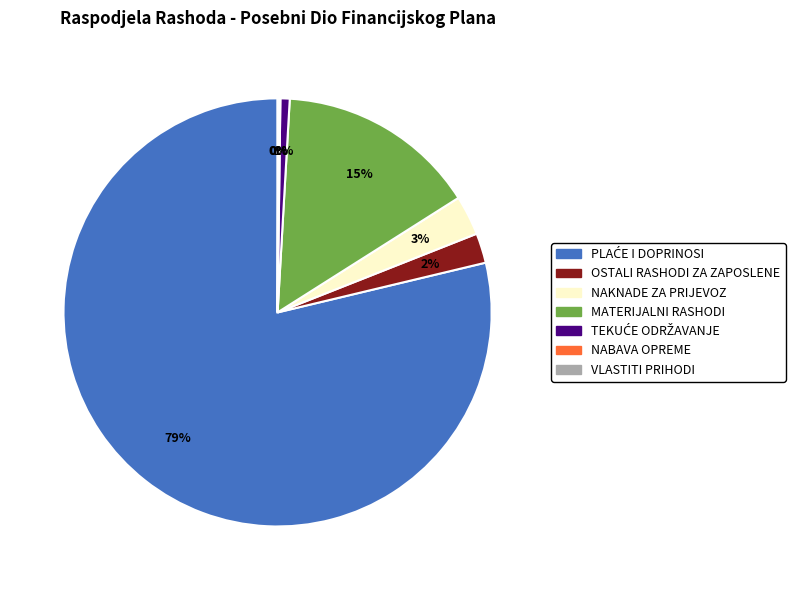

What percentage is the NAKNADE ZA PRIJEVOZ slice, to the nearest percent?

3%